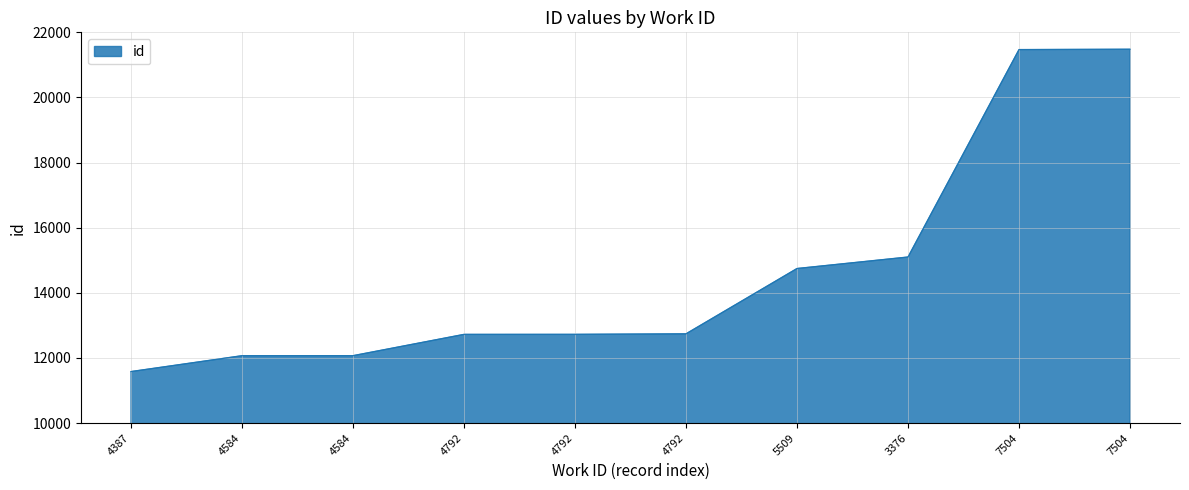

What is the sum of the values at 5509 and 7504?

36216